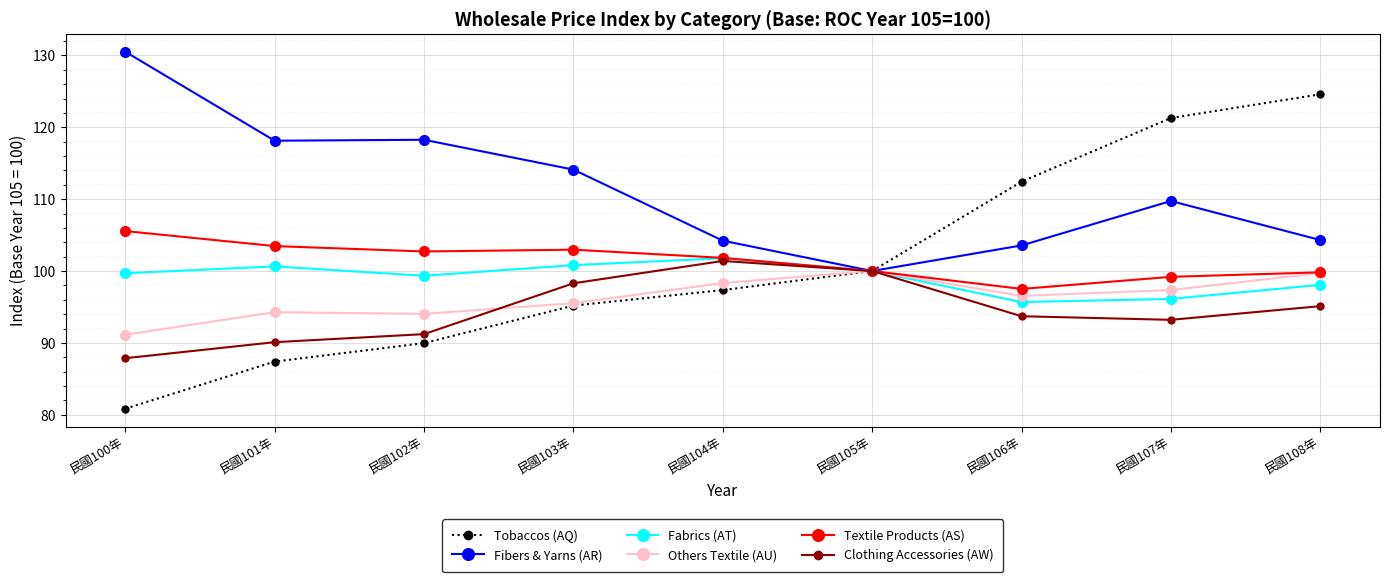

Between 民國105年 and 民國108年, which series saw the biggest shift?

Tobaccos (AQ)